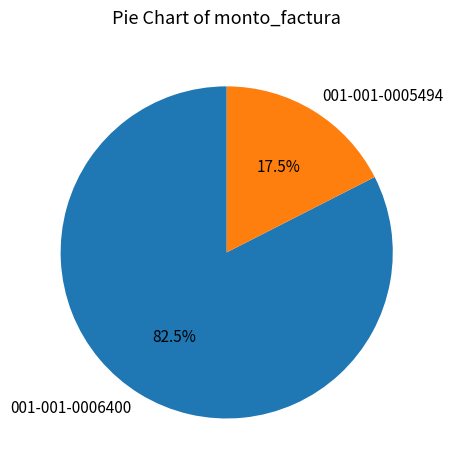

Combined, do 001-001-0006400 and 001-001-0005494 account for over 50%?

Yes